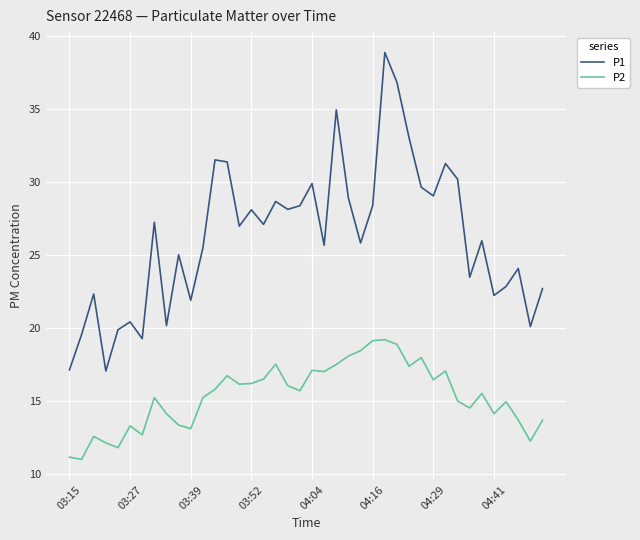

Which series has the largest range (max minus min)?

P1